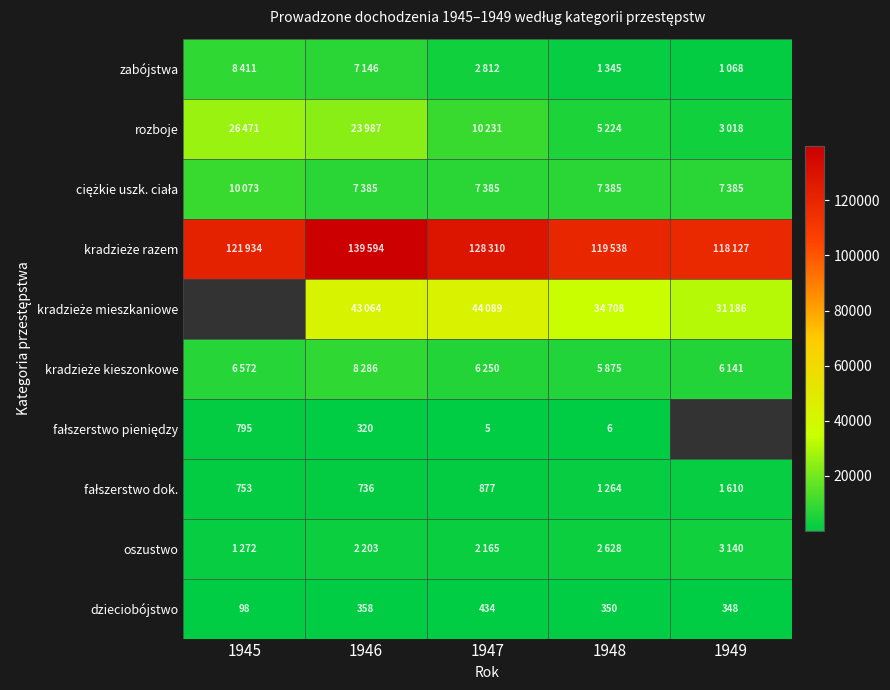

At which category is the sum across all series the highest?

1946